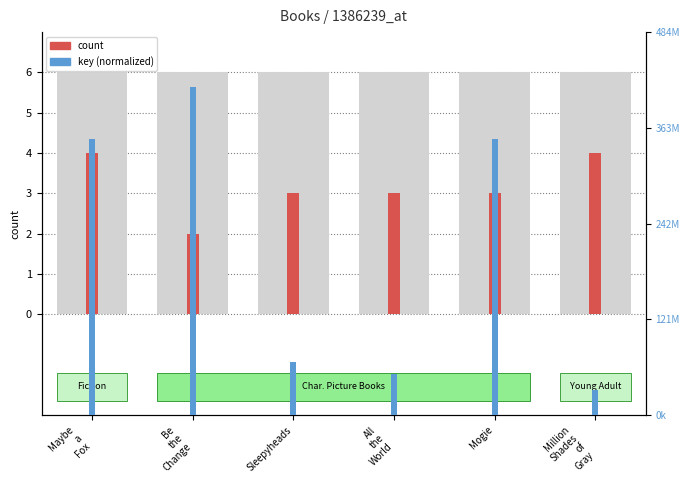

What is the difference between the maximum and minimum values in the count series?

2.0